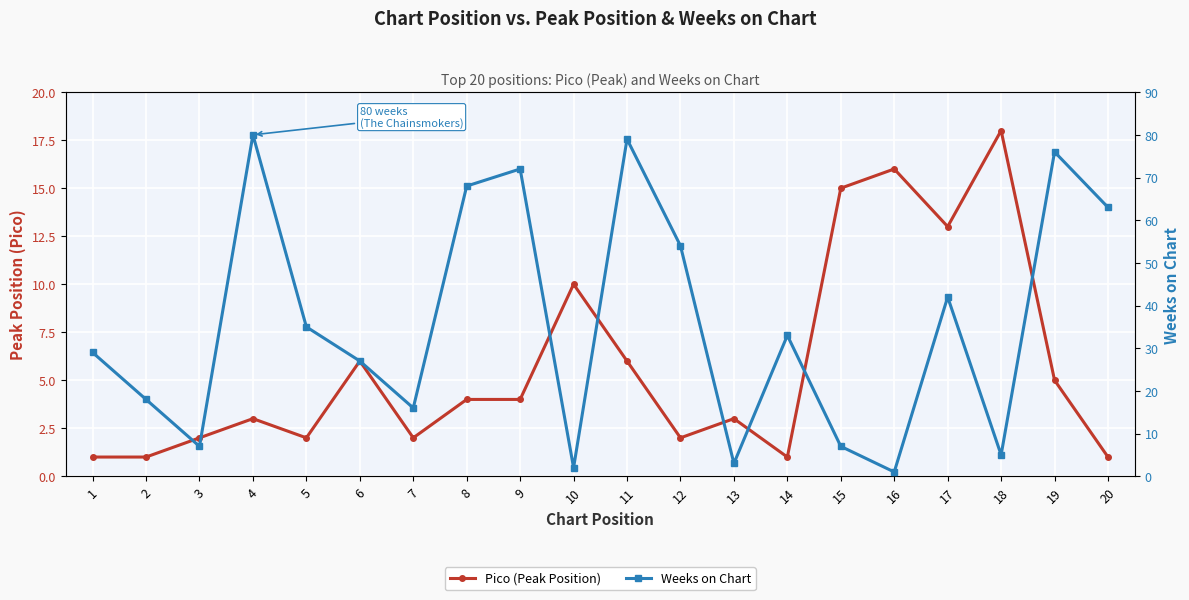

What is the average value of the Weeks on Chart series?

36